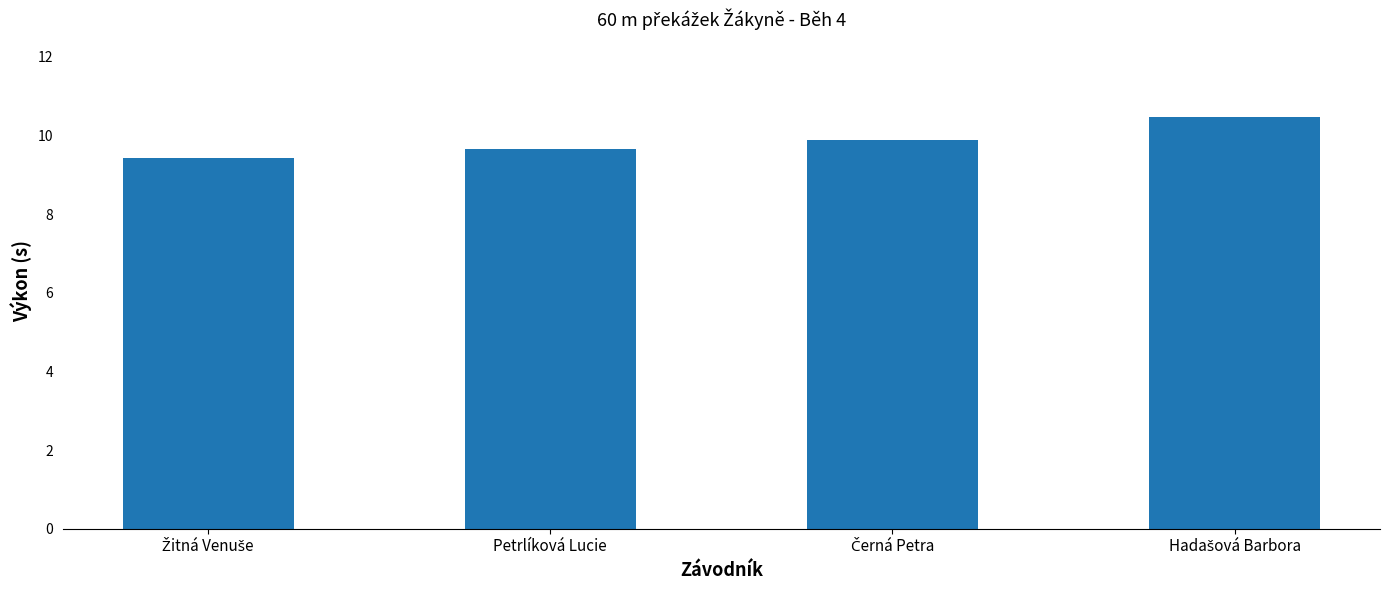

Reading left to right, what are all the values shown in this chart?

9.4	9.7	9.9	10.5